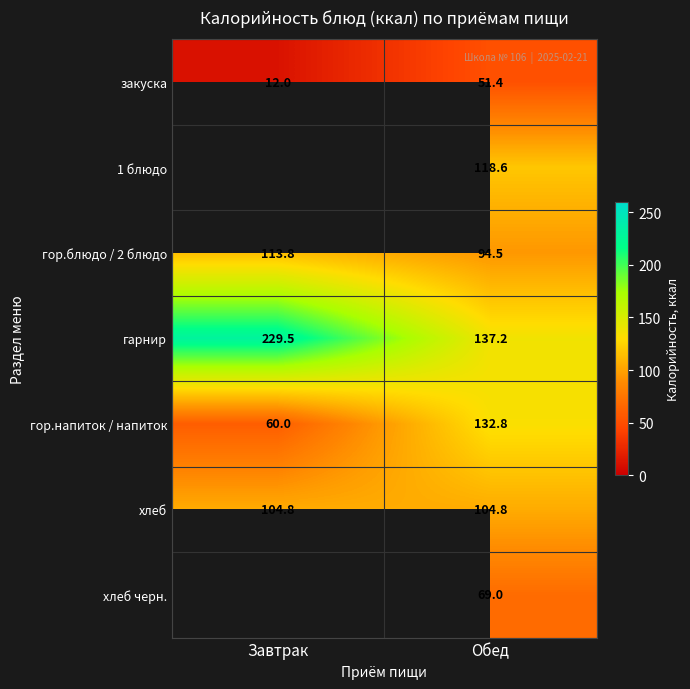

What is the average value of the хлеб series?

104.8